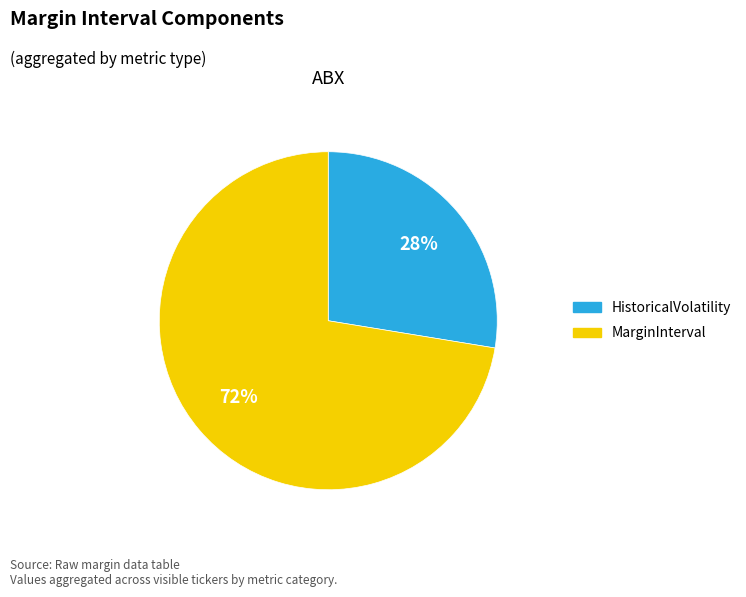

To the nearest percent, what is the average slice percentage?

50%